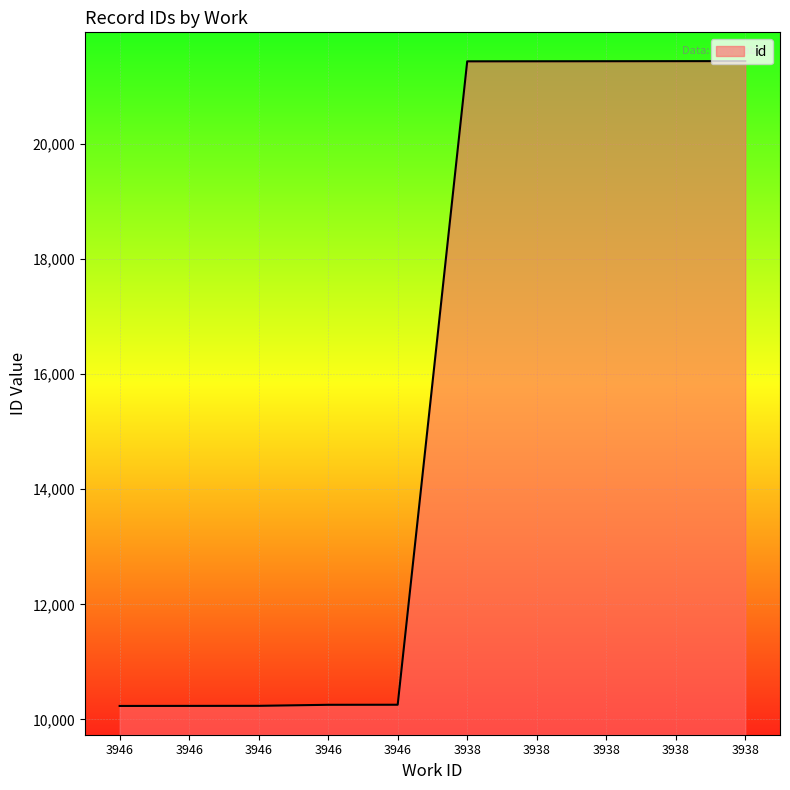

What is the ratio of the value at 3938 to the value at 3938?

1.0